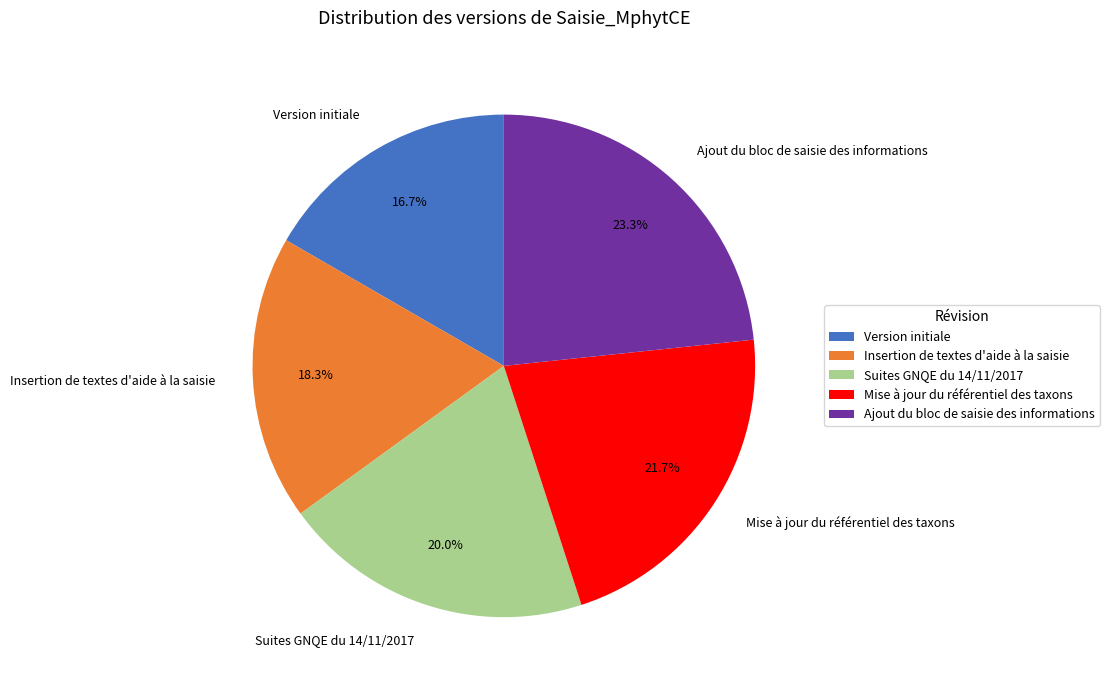

To the nearest percent, what is the difference between the Mise à jour du référentiel des taxons and Suites GNQE du 14/11/2017 slice percentages?

2%